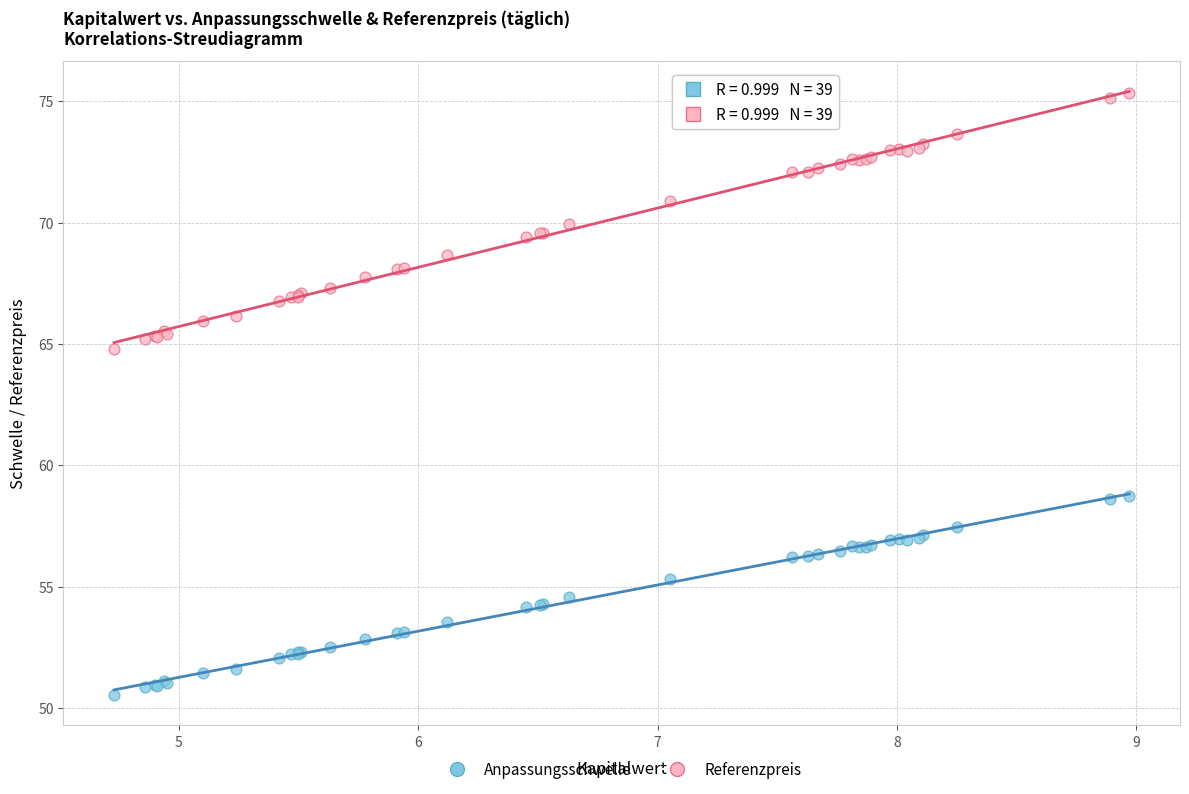

What are all the series names shown in the legend?

Anpassungsschwelle, Referenzpreis